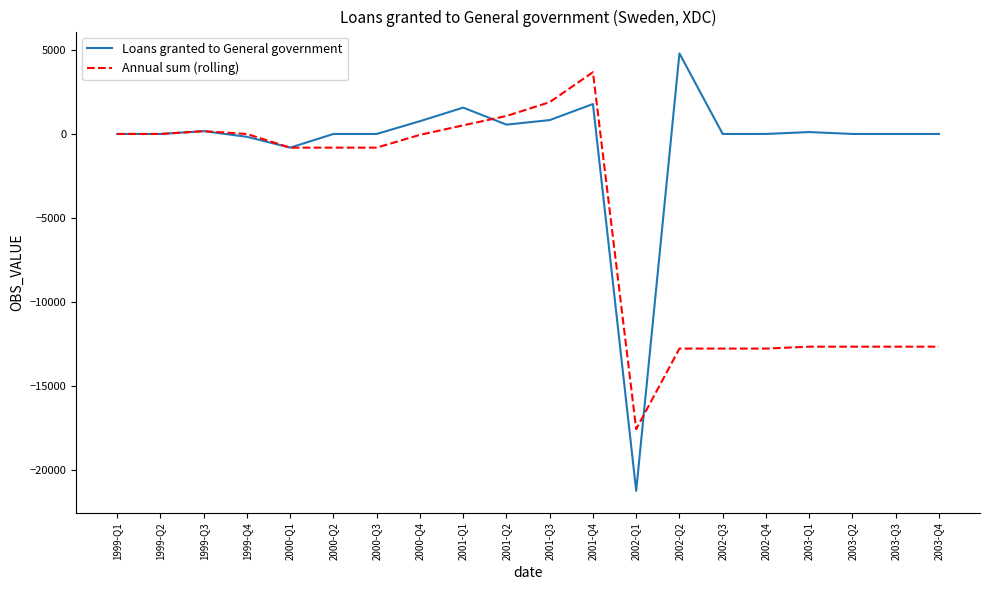

What is the difference between the maximum and minimum values in the Annual sum (rolling) series?

21215